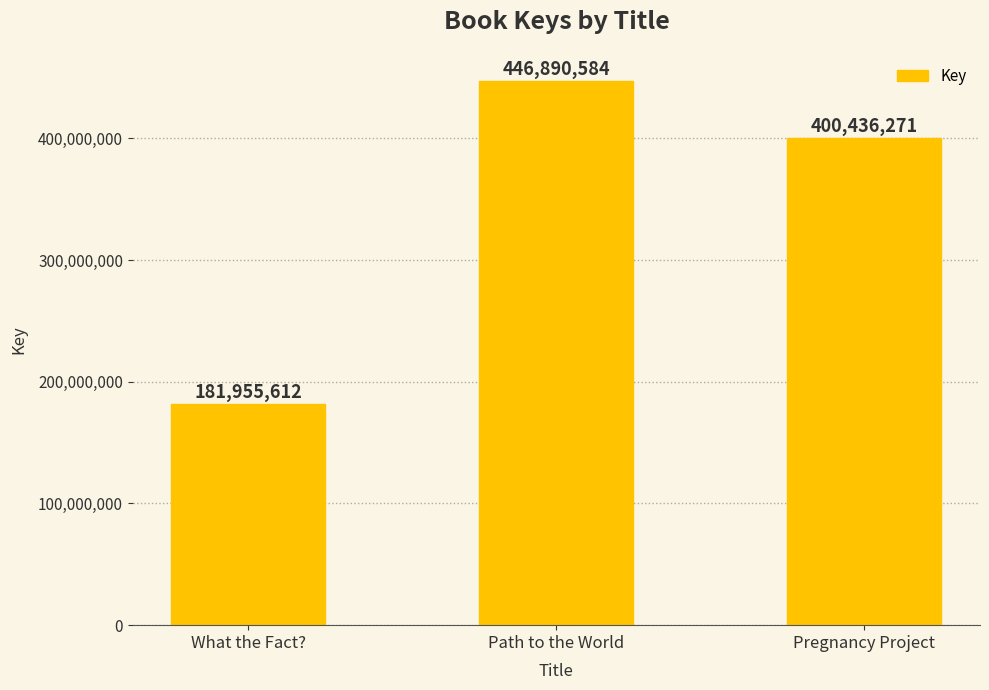

True or false: the data shows 104082587 at What the Fact?.

False